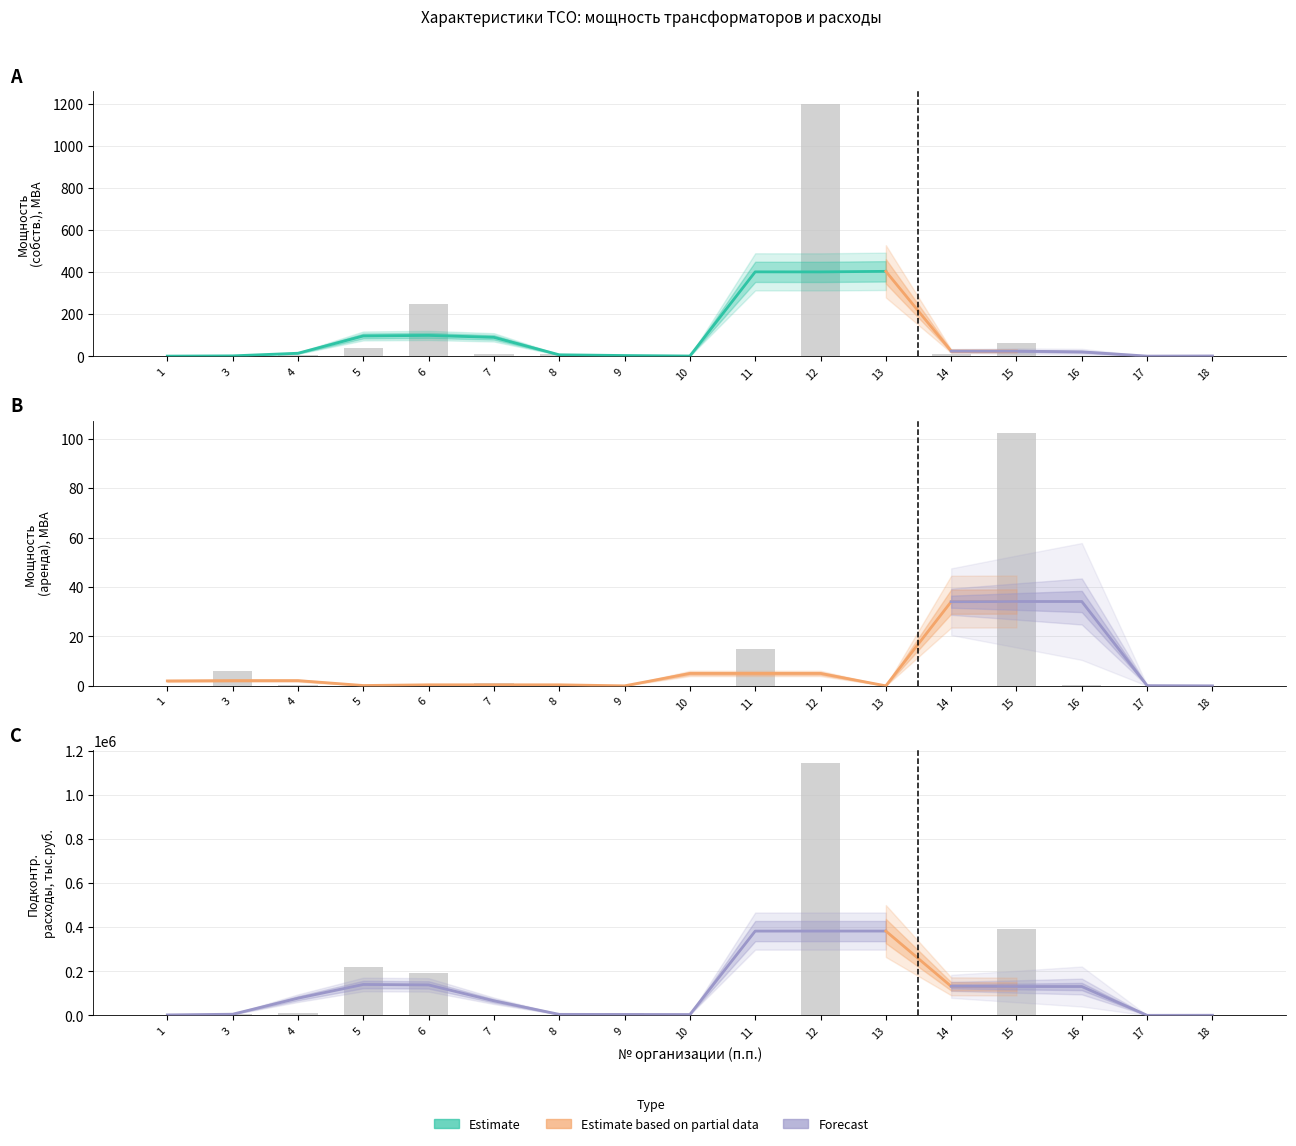

What is the average value of the Трансформаторная мощность (аренда) series?

7.4